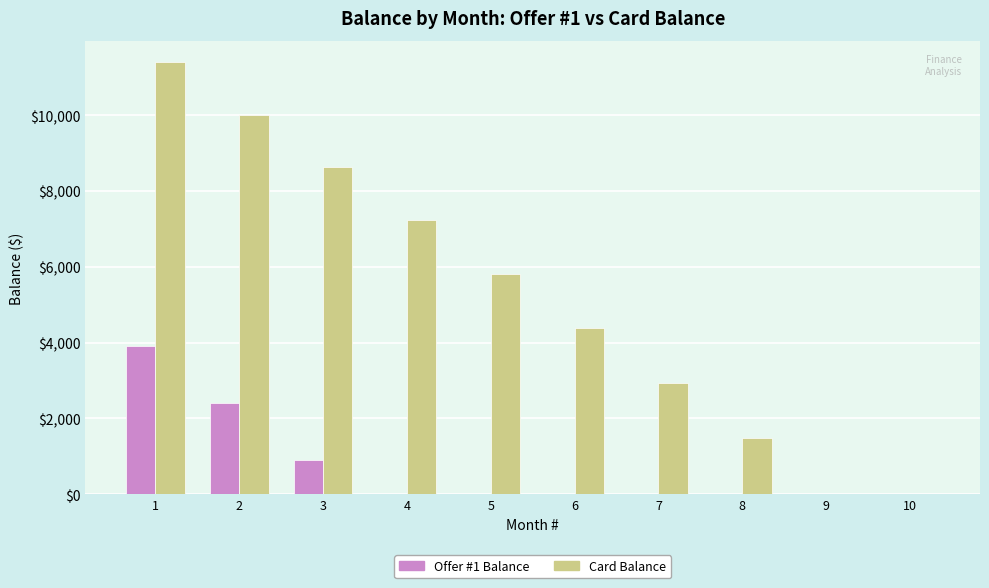

What is the sum of the Card Balance values at 8 and 9?

1484.3